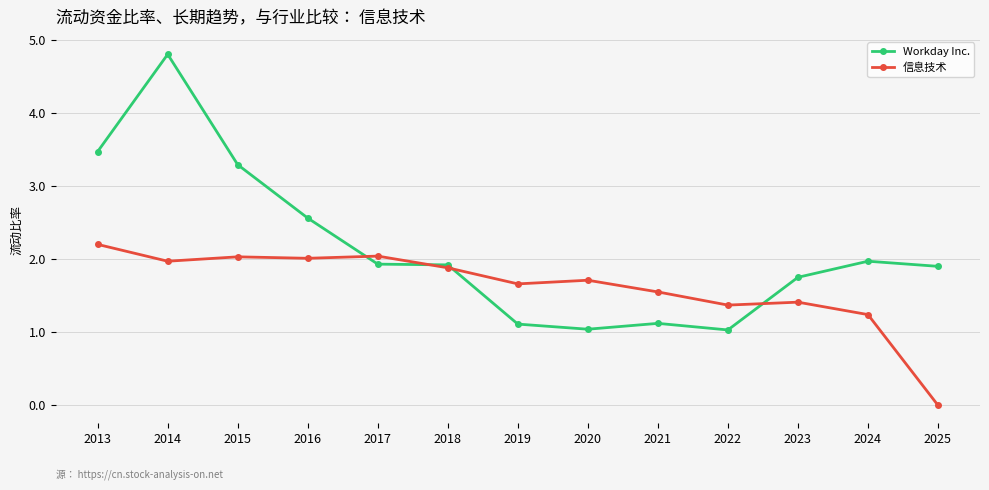

Rank the series by their maximum value, from lowest to highest.

信息技术, Workday Inc.